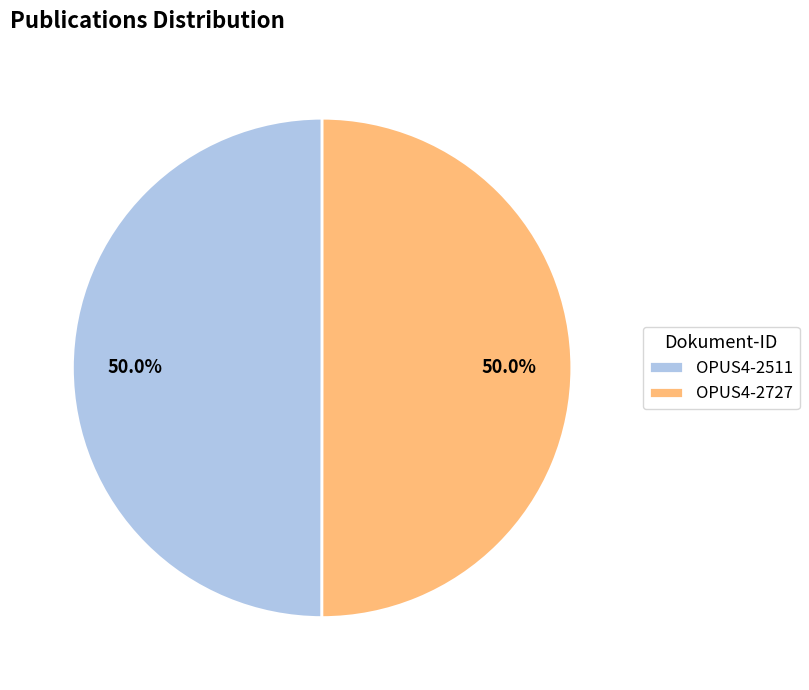

To the nearest percent, what is the average slice percentage?

50%